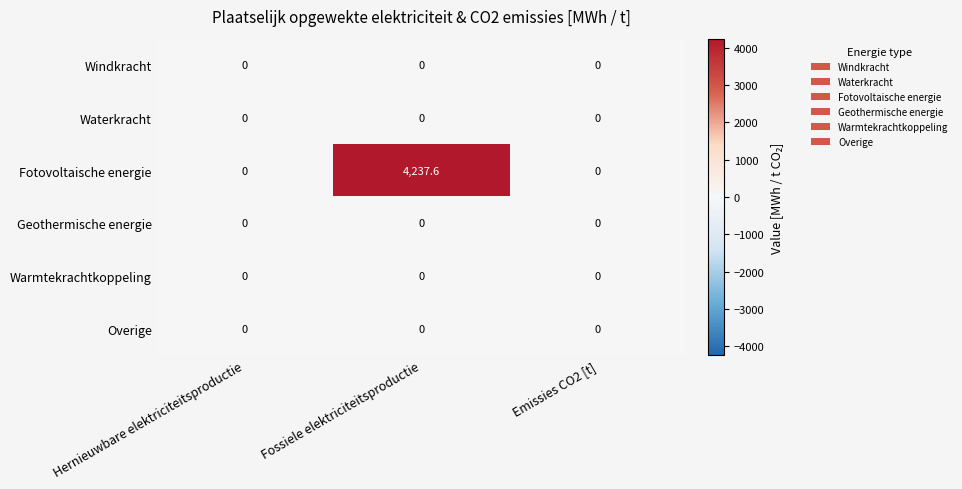

Is it true that Waterkracht equals 0.0 at Emissies CO2 [t]?

True